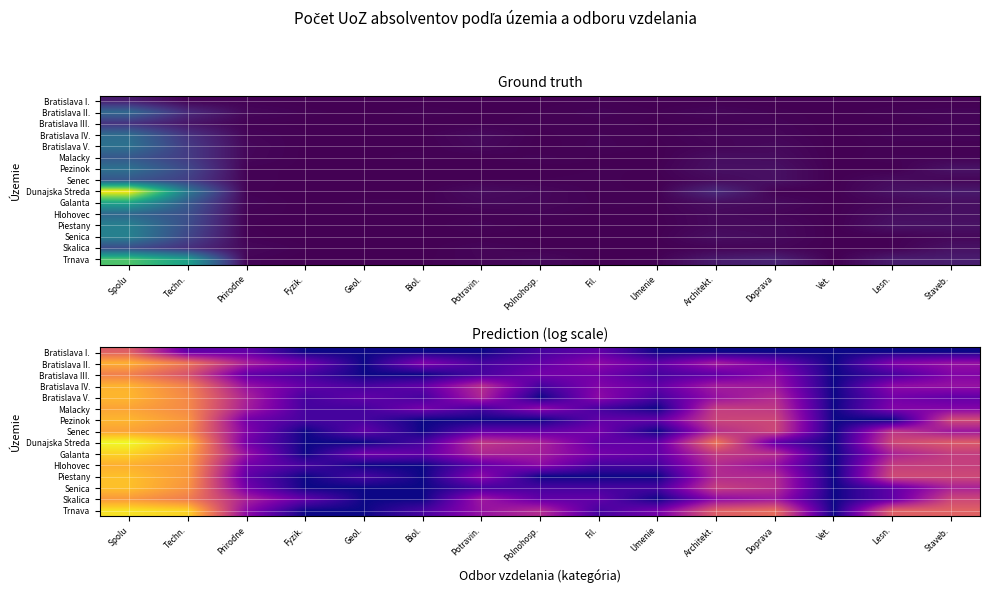

What is the maximum value shown in the chart?

6.2